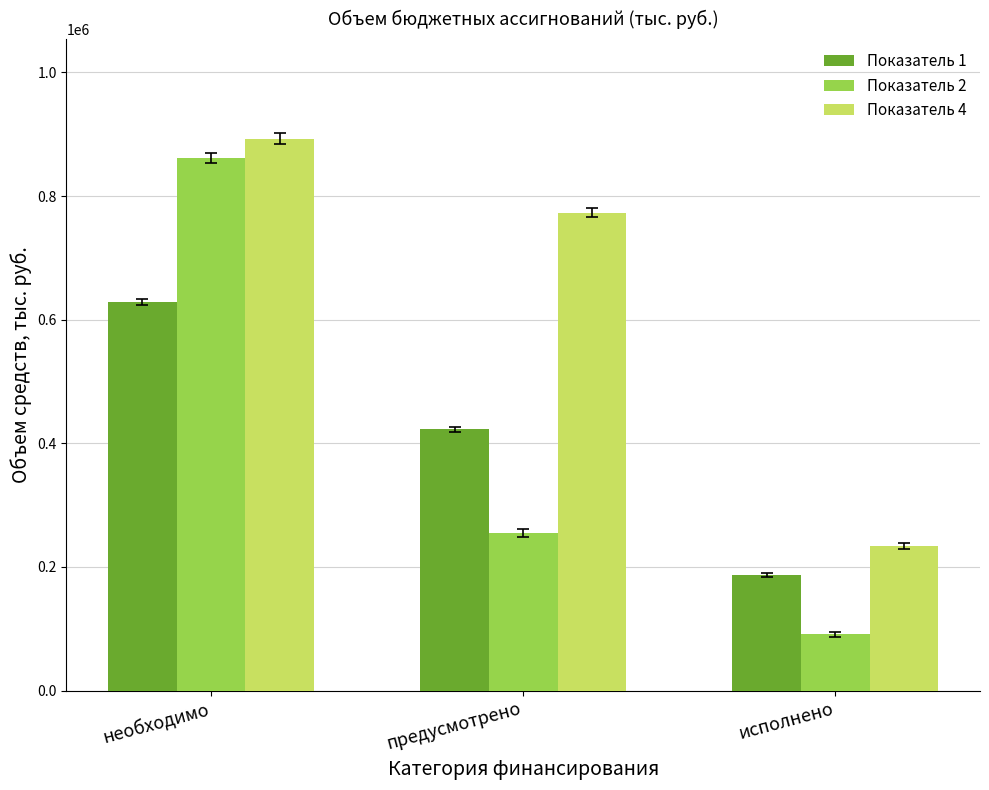

How many values in the Показатель 2 series are below 254750?

1